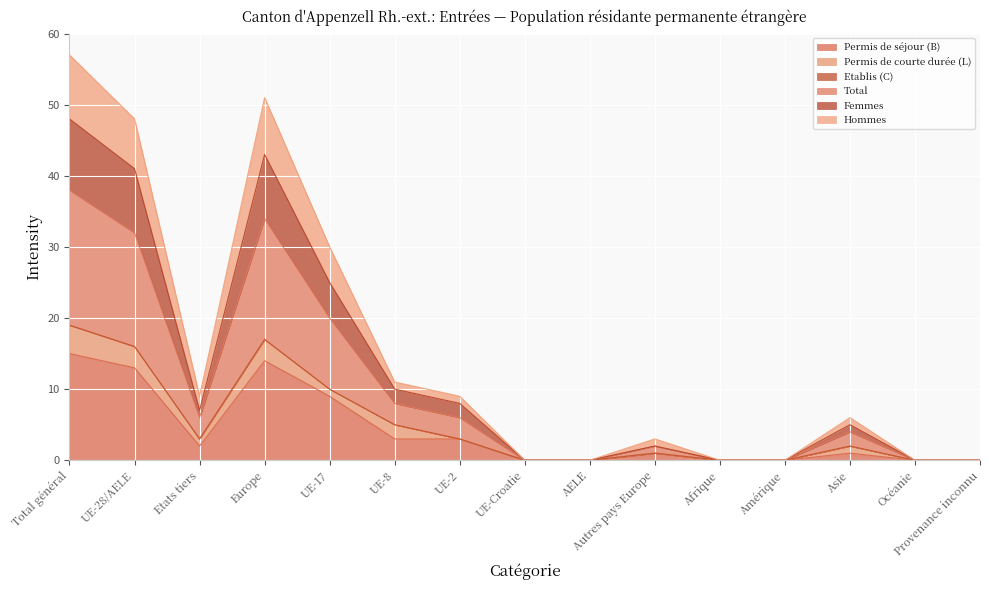

How many values in Hommes are above zero?

9